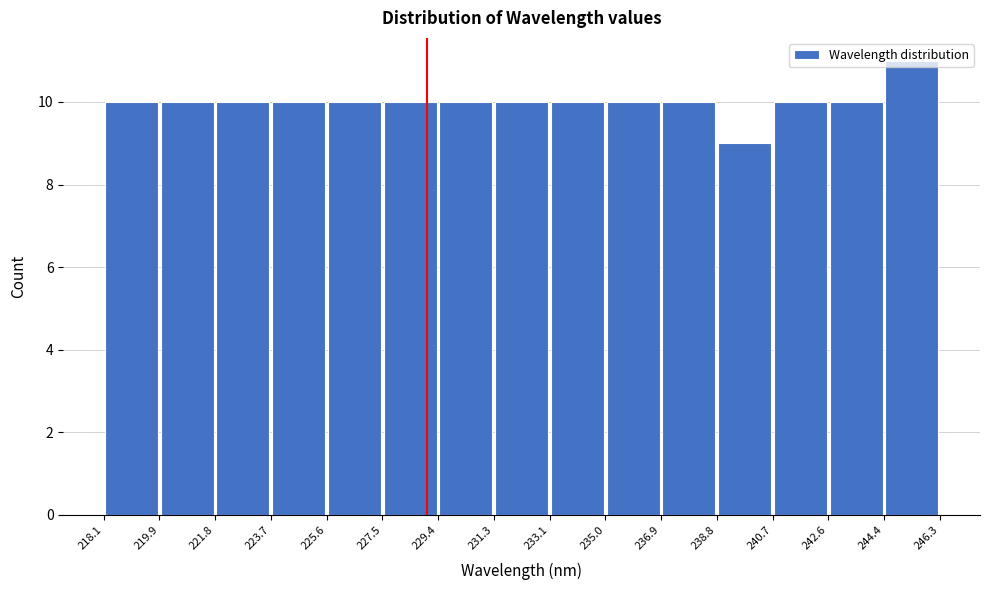

What is the height of the bar covering 219.9 to 221.8 on the x-axis? The values are not printed on the chart, so give them approximately, as read against the axis.

10